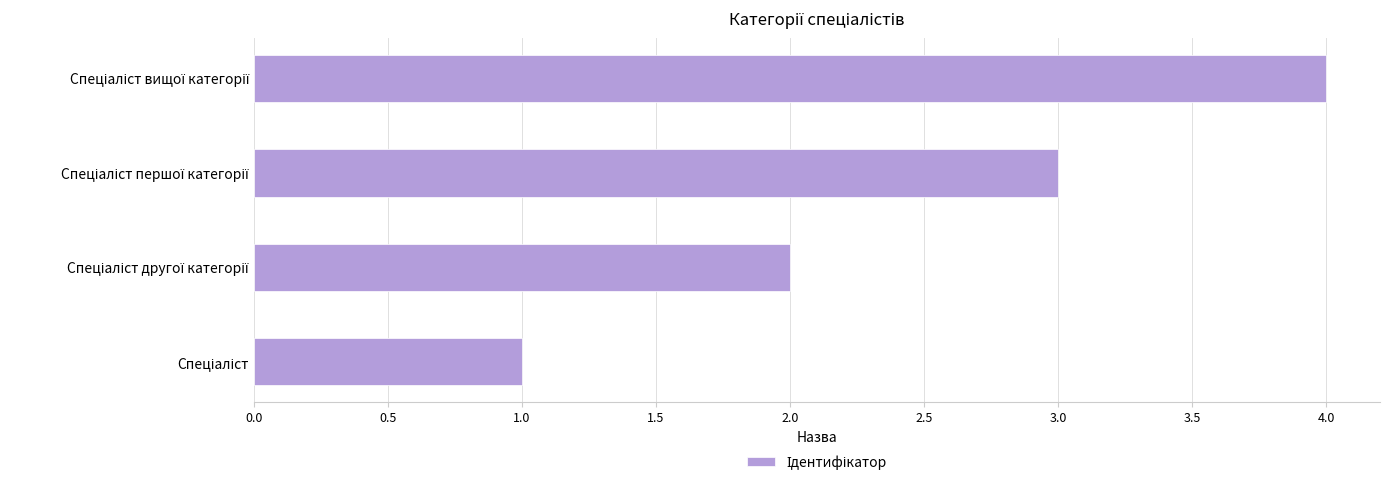

How many values are below 3?

2